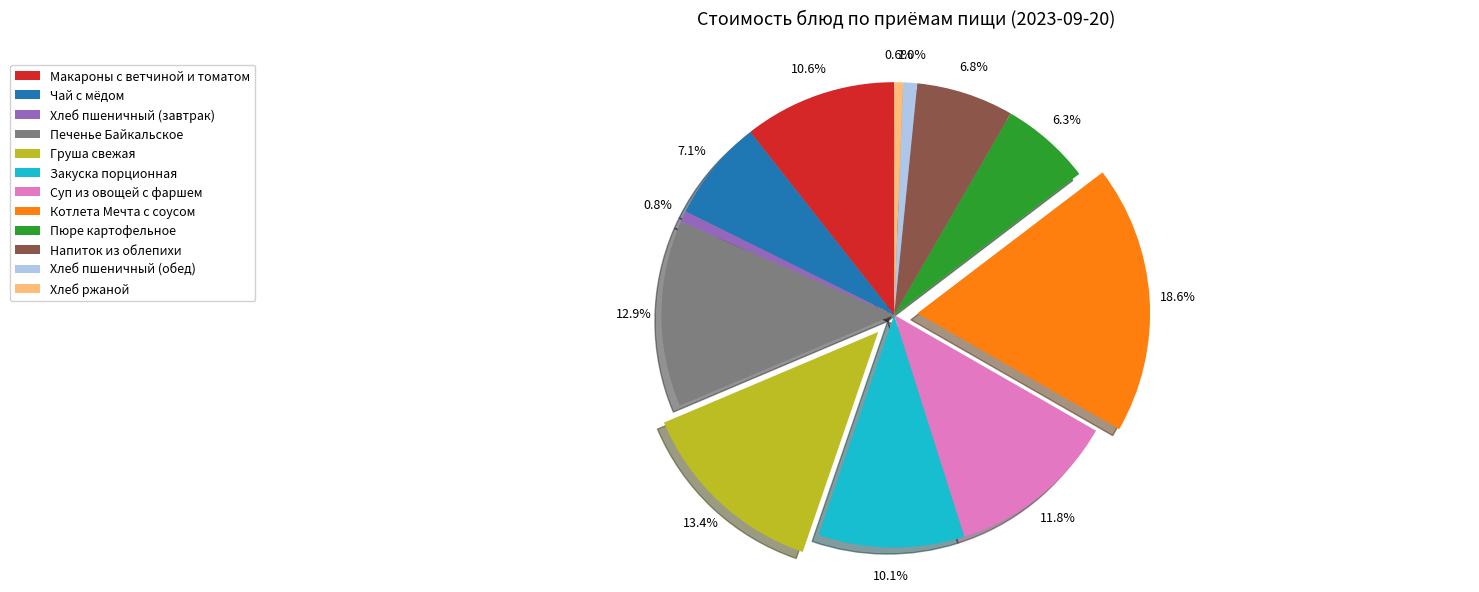

Between Хлеб пшеничный (завтрак) and Макароны с ветчиной и томатом, which is larger?

Макароны с ветчиной и томатом